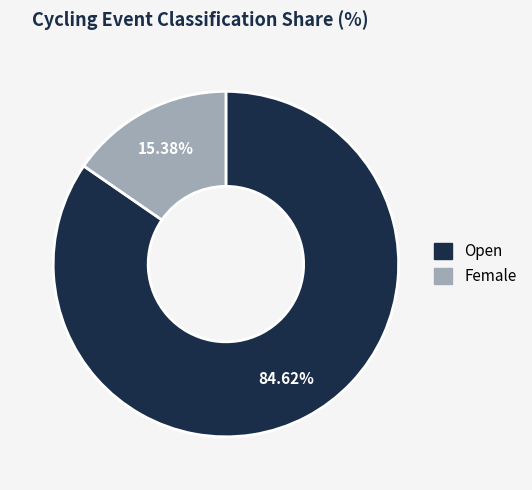

To the nearest percent, what is the difference between the largest and smallest slice percentages?

69%